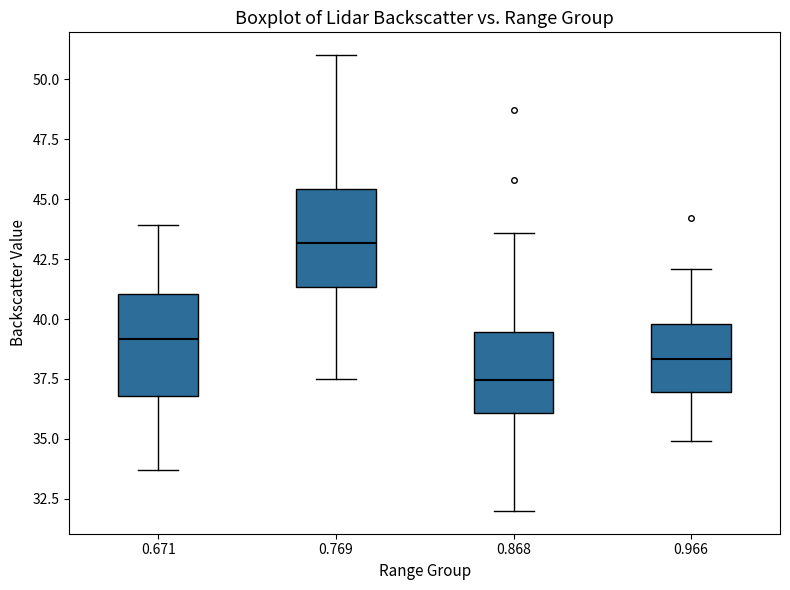

Reading left to right, read every box against the y-axis: the position of its median line, the range the box covers, and the ends of its whiskers. The values are not printed on the chart, so give them approximately, as read against the axis.

0.671: median 39.0, box 37.0 to 41.0, whiskers 33.5 to 44.0
0.769: median 43.0, box 41.5 to 45.5, whiskers 37.5 to 51.0
0.868: median 37.5, box 36.0 to 39.5, whiskers 32.0 to 43.5
0.966: median 38.5, box 37.0 to 40.0, whiskers 35.0 to 42.0